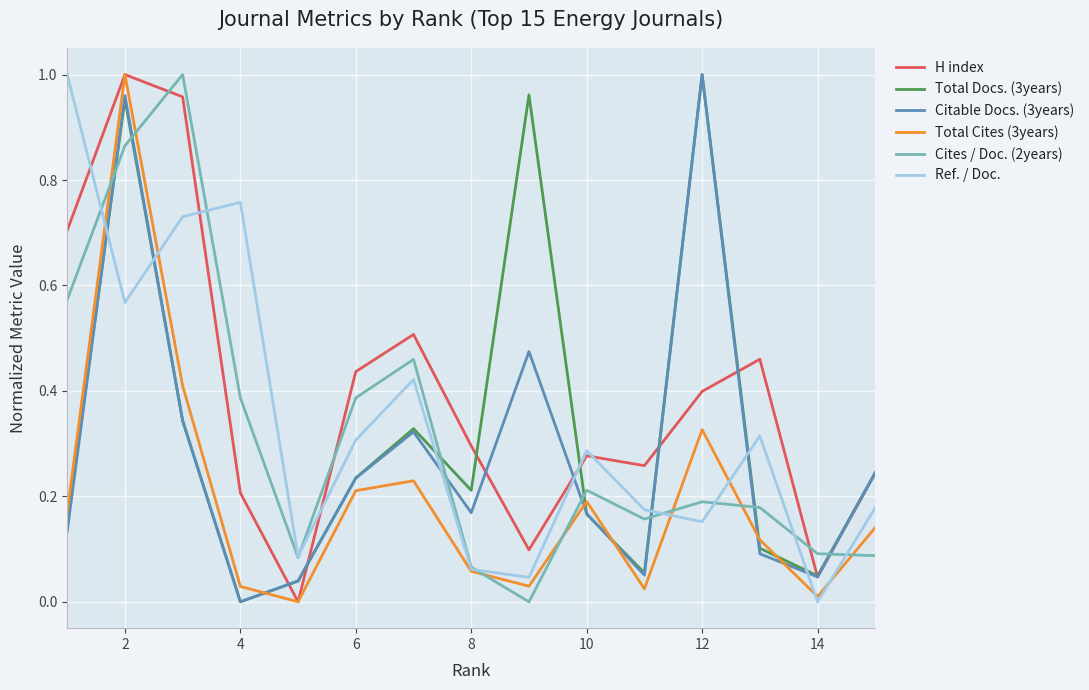

In H index, how many points are lower than both neighbors (excluding endpoints)?

4